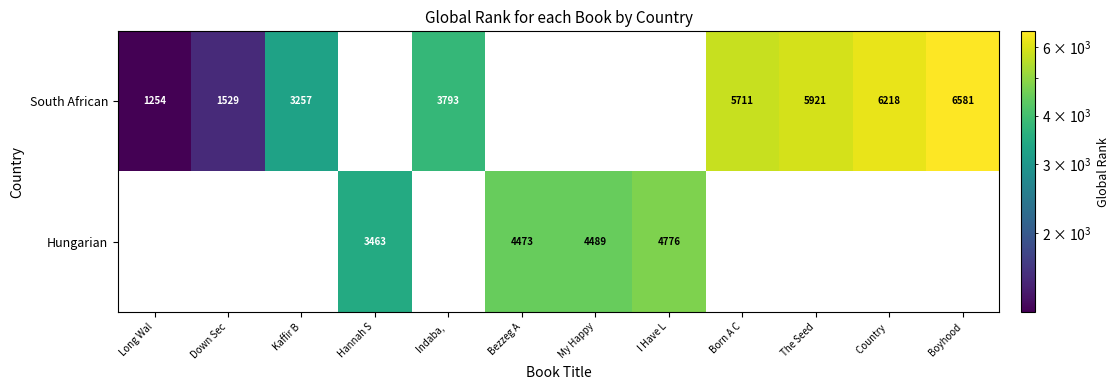

What is the sum of all Hungarian values?

17201